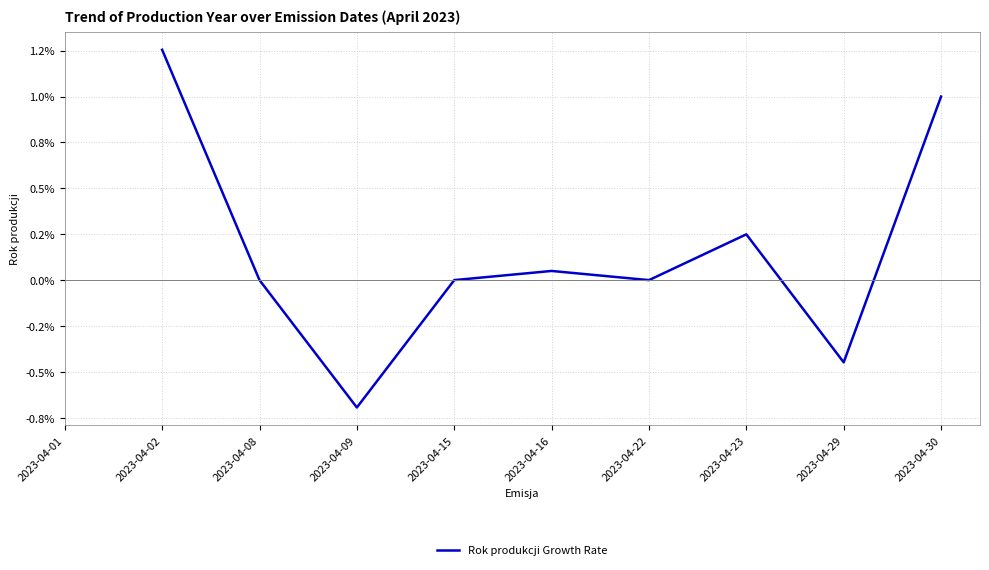

Count the number of categories in the chart.

10